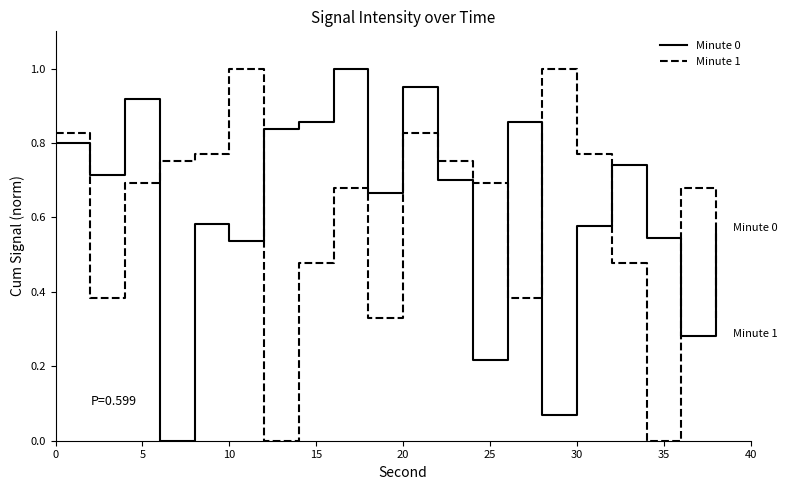

True or false: Minute 1 and Minute 0 cross at least once.

True